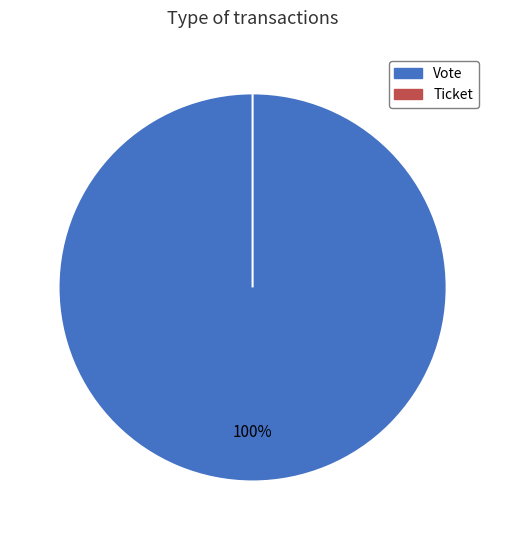

To the nearest percent, what is the difference between the Vote and Ticket slice percentages?

100%